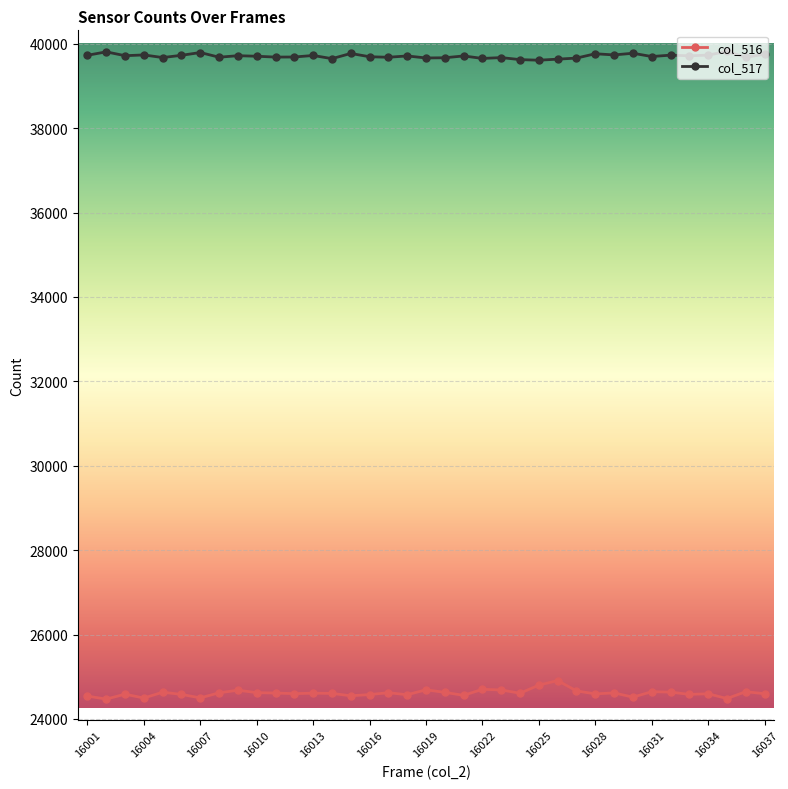

Does the chart have visible grid lines?

Yes